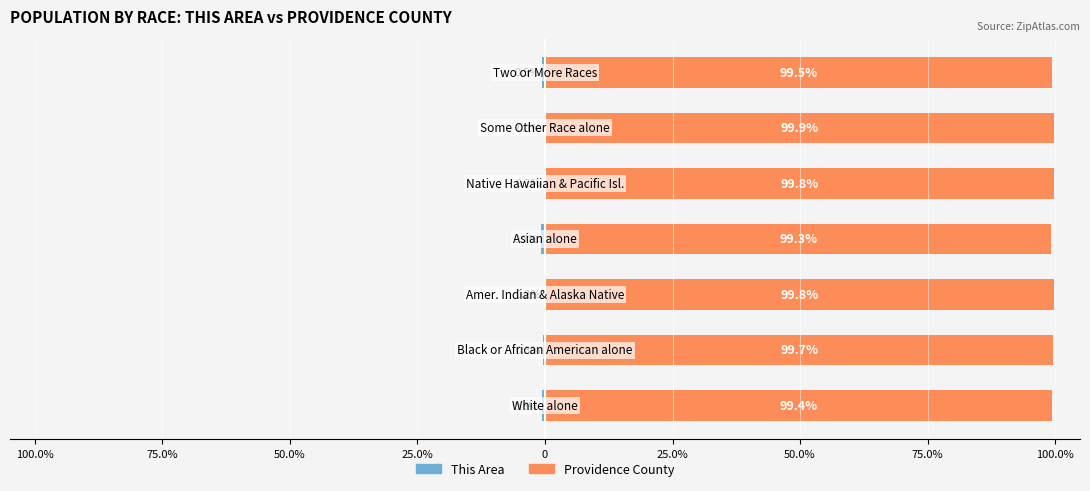

Reading left to right, extract all data points from this chart.

This Area: -0.6	-0.3	-0.2	-0.7	-0.2	-0.1	-0.5
Providence County: 99.4	99.7	99.8	99.3	99.8	99.9	99.5